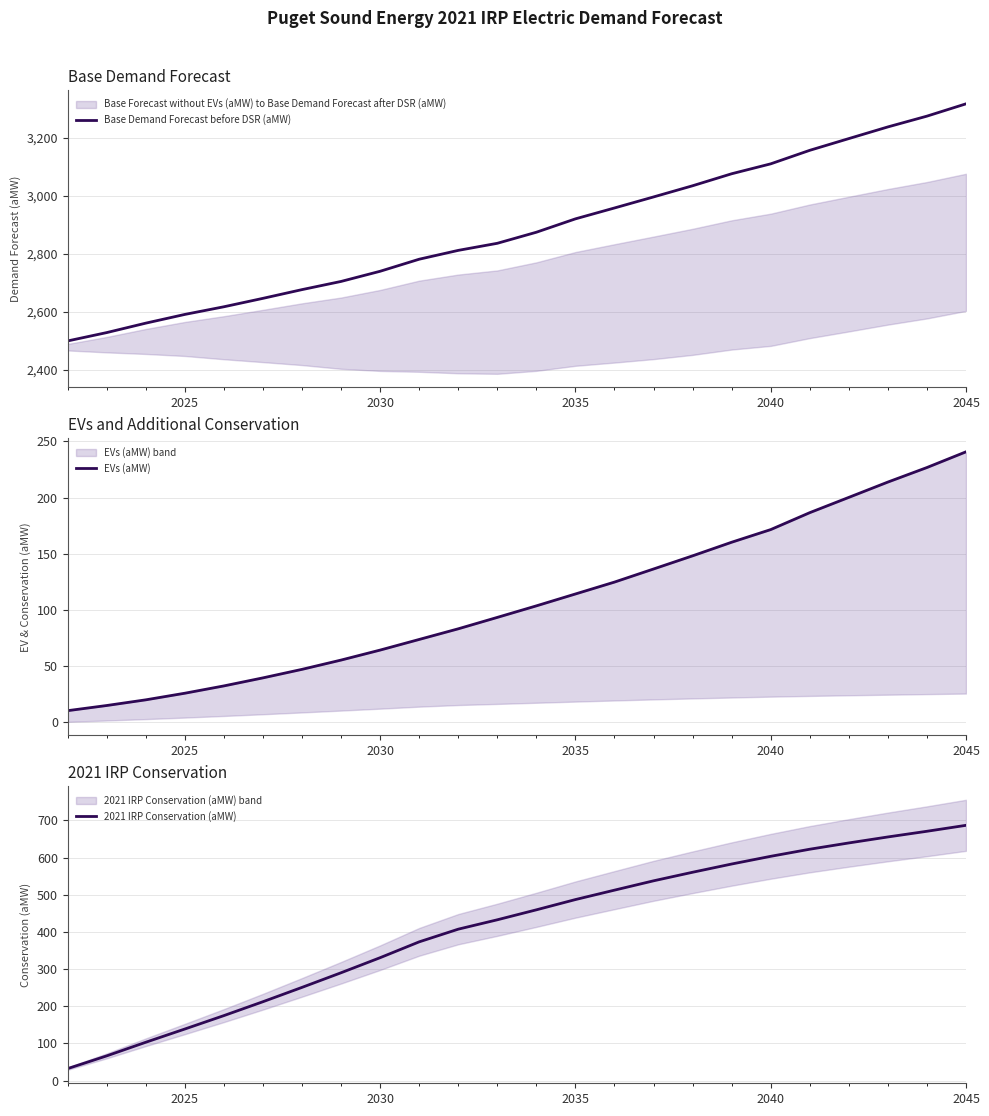

What is the highest value of the Base Demand Forecast before DSR (aMW) series?

3316.4